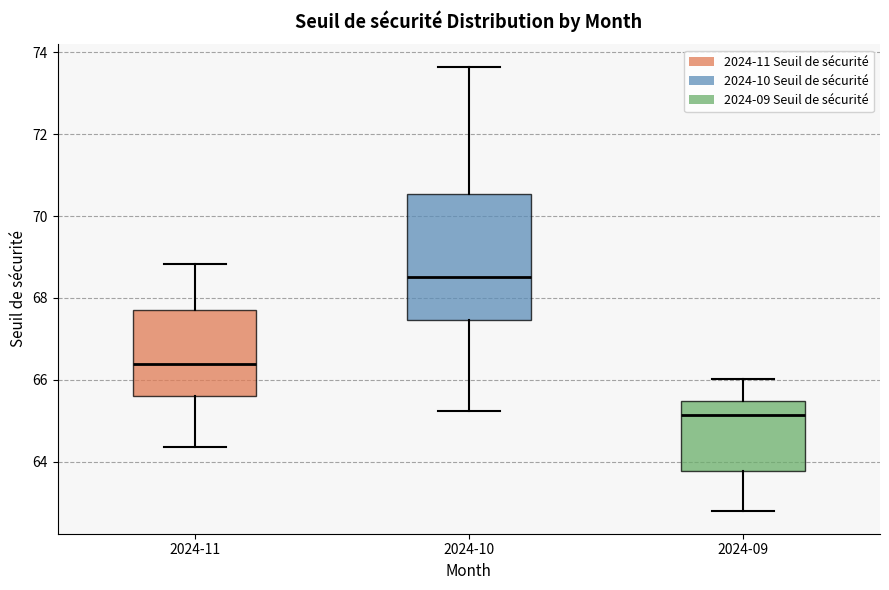

Which box has the lowest median line?

2024-09